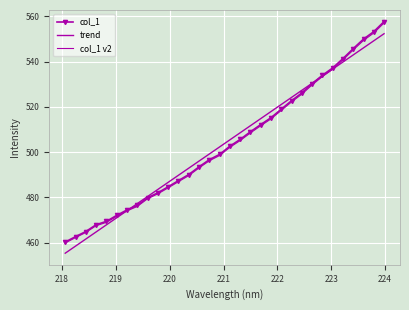

Which series has the largest total across all categories?

trend